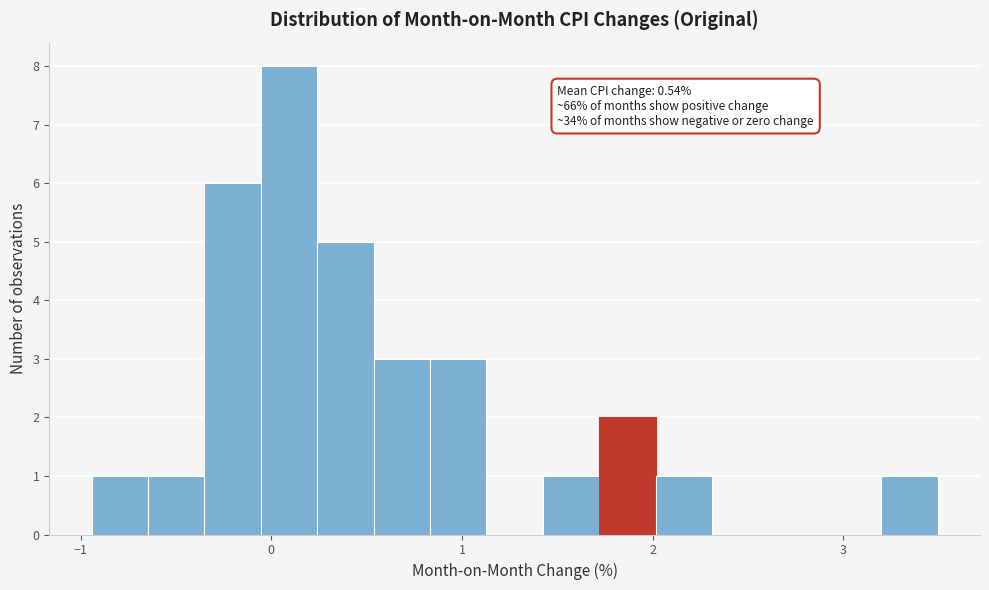

Around what value on the x-axis is the tallest bar? Give the approximate position of its centre, as read against the axis.

0.1